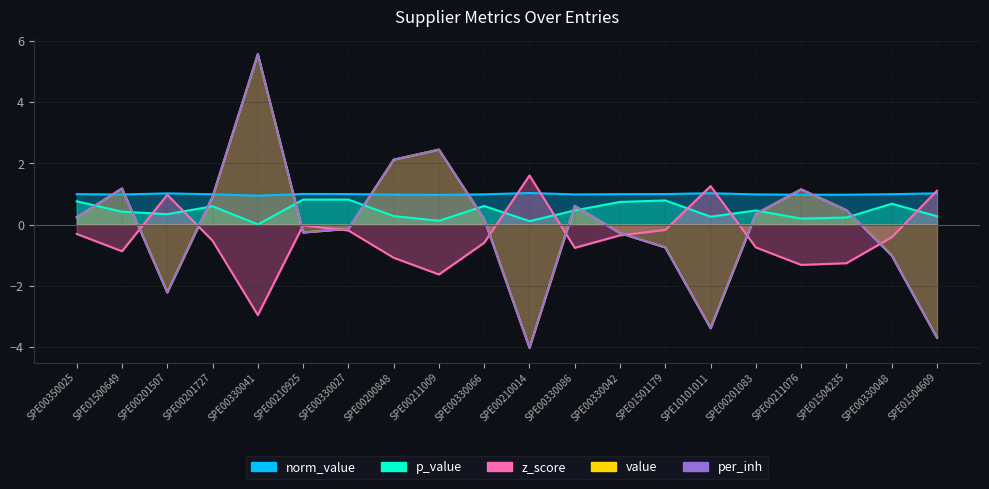

True or false: value and per_inh cross at least once.

False